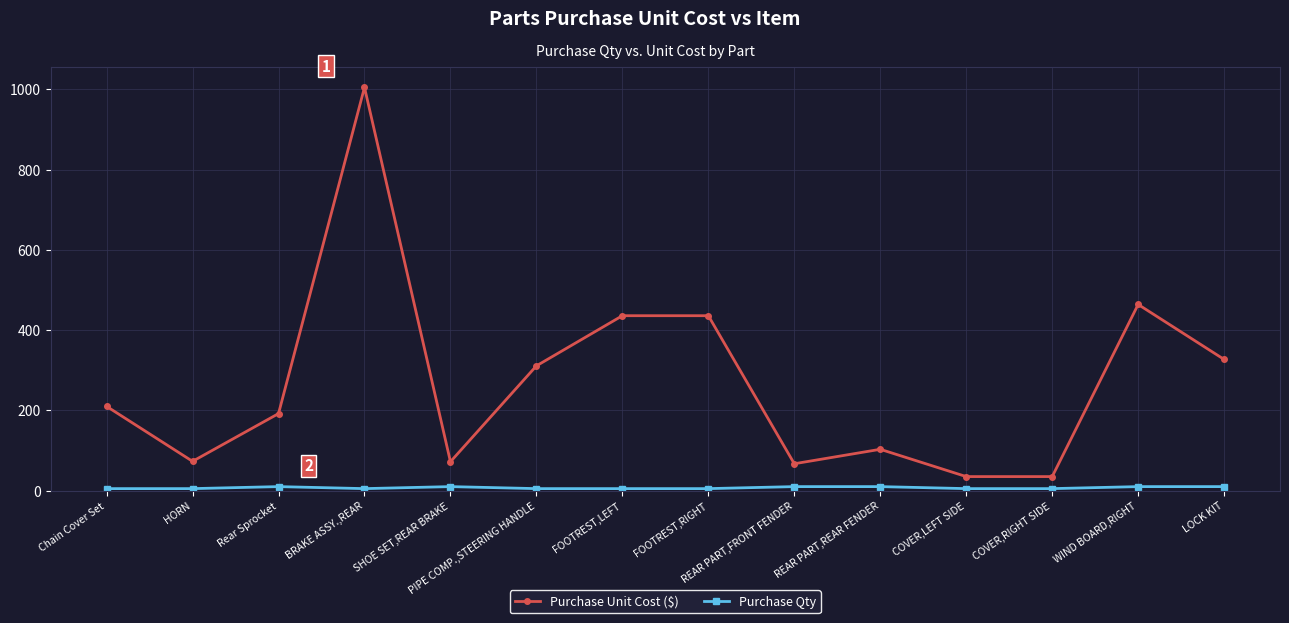

At which label does Purchase Unit Cost ($) reach its peak?

BRAKE ASSY.,REAR